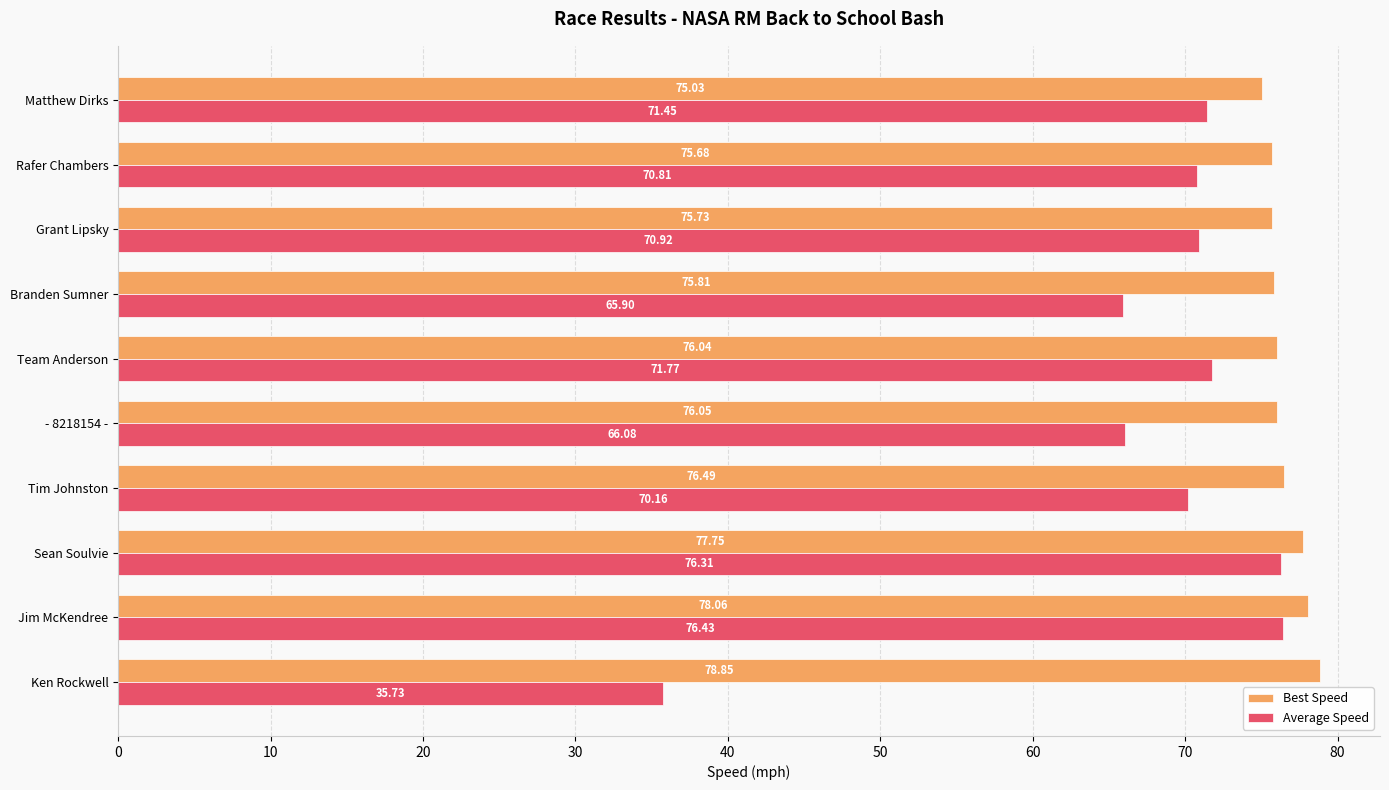

What is the difference between the highest and lowest values at Tim Johnston?

6.3